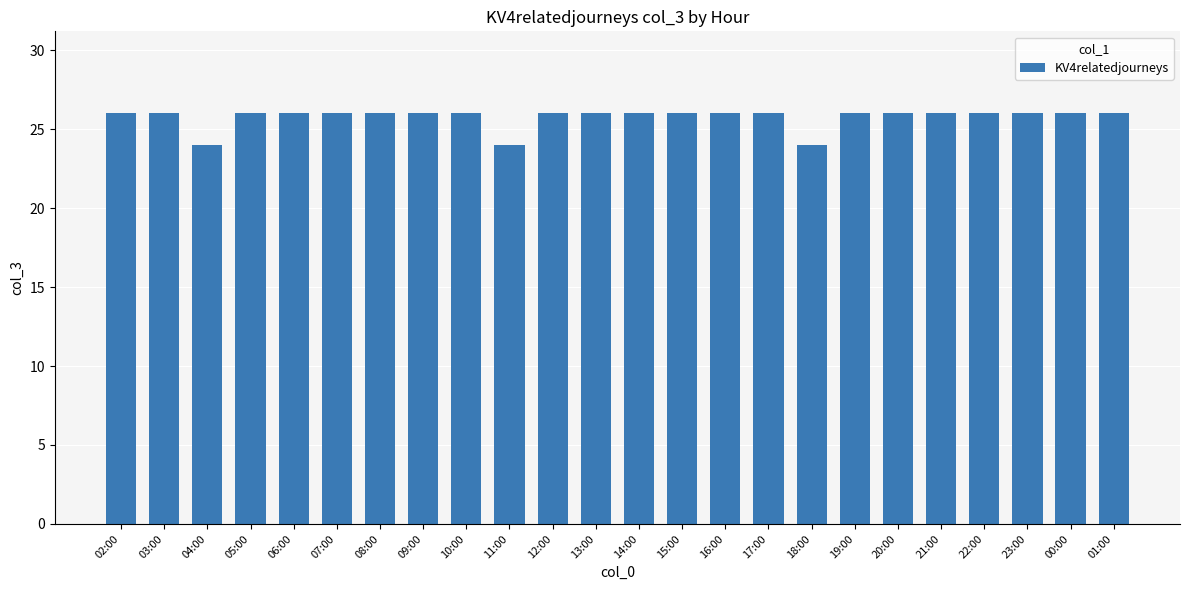

Does the chart contain any negative values?

No